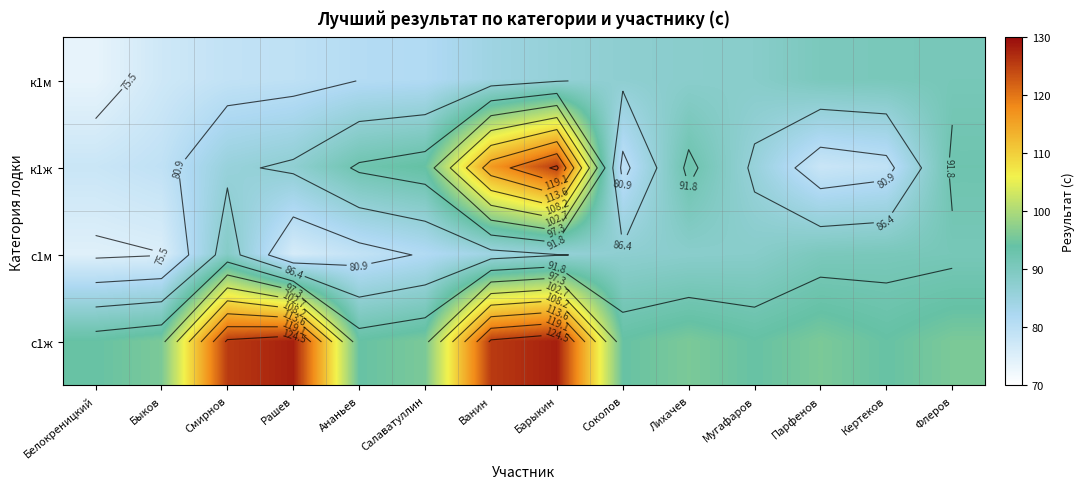

Is the value of к1м at Соколов greater than the value of с1ж at Салаватуллин?

No